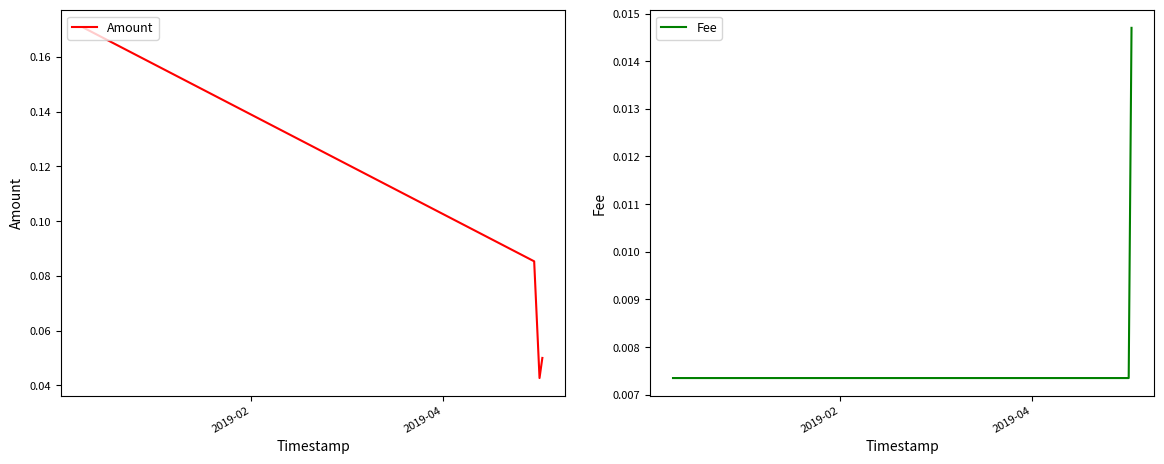

How many Fee values are between 0 and 1?

4